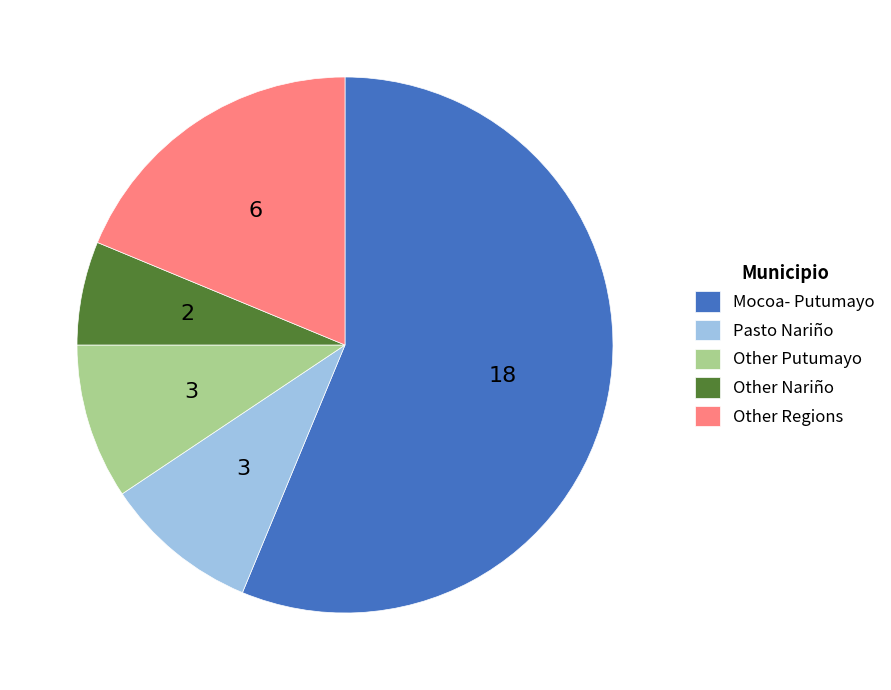

Is it true that Mocoa- Putumayo is 56% of the pie?

True